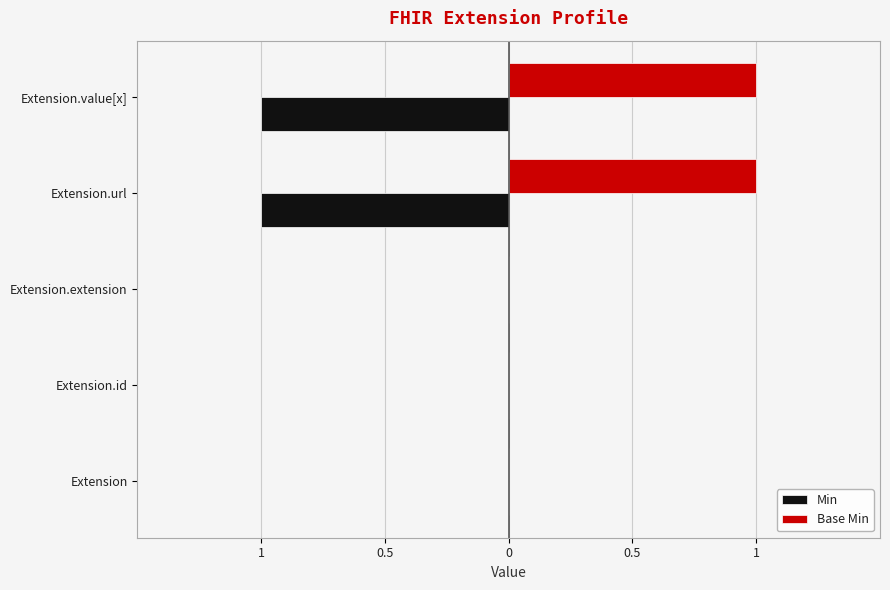

What are all the series names shown in the legend?

Min, Base Min